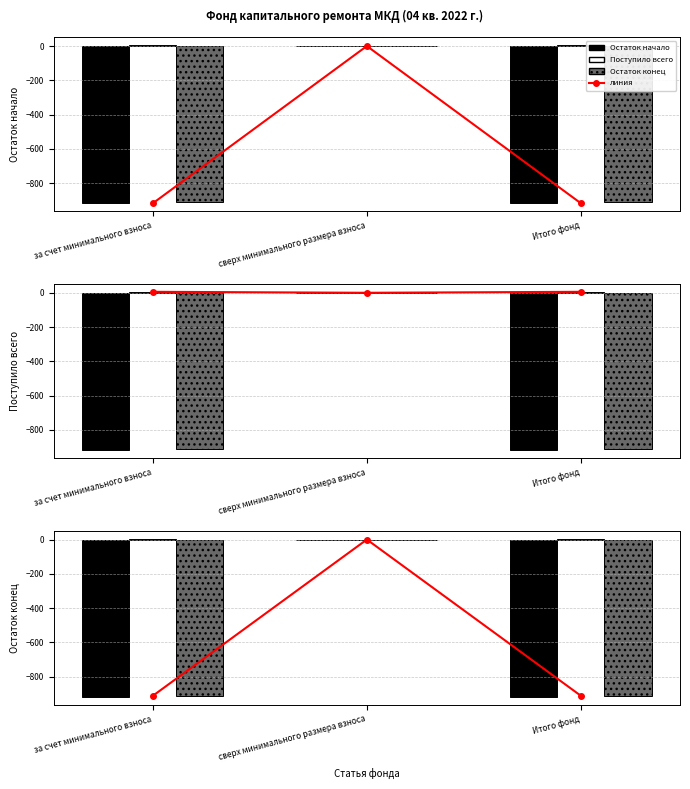

What is the sum of the Остаток начало (линия) values at за счет минимального взноса and сверх минимального размера взноса?

-918.0